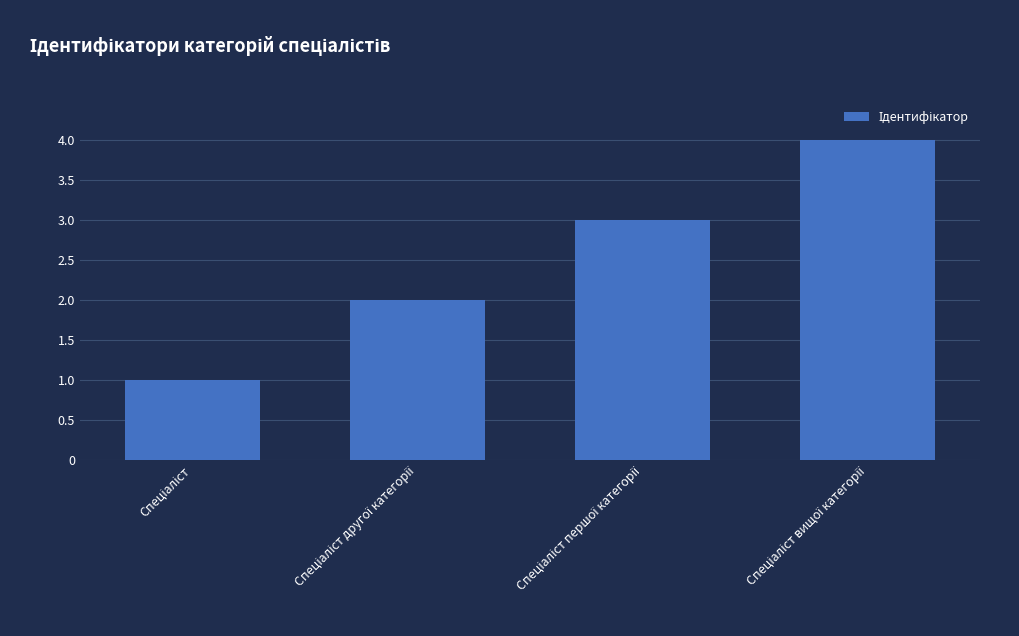

How many categories are shown in the chart?

4